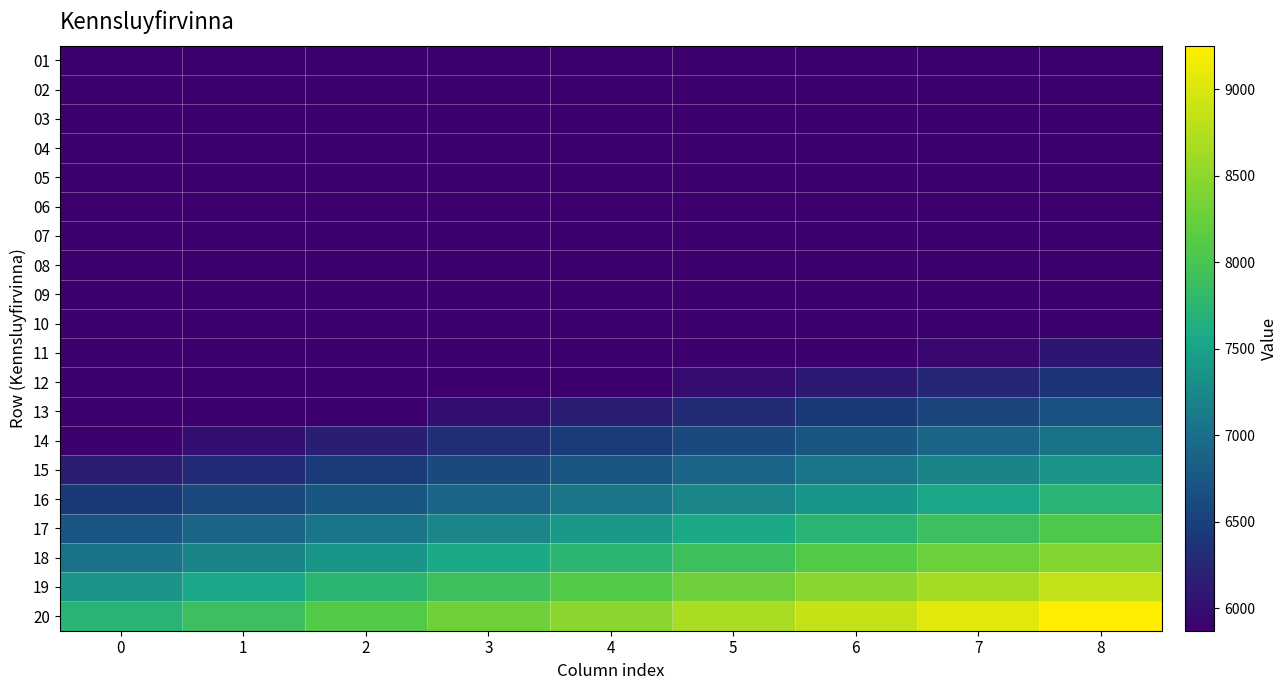

Reading left to right, transcribe all the data shown in this chart.

01: 0=5869.2	1=5869.2	2=5869.2	3=5869.2	4=5869.2	5=5869.2	6=5869.2	7=5869.2	8=5869.2
02: 0=5869.2	1=5869.2	2=5869.2	3=5869.2	4=5869.2	5=5869.2	6=5869.2	7=5869.2	8=5869.2
03: 0=5869.2	1=5869.2	2=5869.2	3=5869.2	4=5869.2	5=5869.2	6=5869.2	7=5869.2	8=5869.2
04: 0=5869.2	1=5869.2	2=5869.2	3=5869.2	4=5869.2	5=5869.2	6=5869.2	7=5869.2	8=5869.2
05: 0=5869.2	1=5869.2	2=5869.2	3=5869.2	4=5869.2	5=5869.2	6=5869.2	7=5869.2	8=5869.2
06: 0=5869.2	1=5869.2	2=5869.2	3=5869.2	4=5869.2	5=5869.2	6=5869.2	7=5869.2	8=5869.2
07: 0=5869.2	1=5869.2	2=5869.2	3=5869.2	4=5869.2	5=5869.2	6=5869.2	7=5869.2	8=5869.2
08: 0=5869.2	1=5869.2	2=5869.2	3=5869.2	4=5869.2	5=5869.2	6=5869.2	7=5869.2	8=5869.2
09: 0=5869.2	1=5869.2	2=5869.2	3=5869.2	4=5869.2	5=5869.2	6=5869.2	7=5869.2	8=5869.2
10: 0=5869.2	1=5869.2	2=5869.2	3=5869.2	4=5869.2	5=5869.2	6=5869.2	7=5869.2	8=5869.2
11: 0=5869.2	1=5869.2	2=5869.2	3=5869.2	4=5869.2	5=5869.2	6=5869.2	7=5957.4	8=6084.1
12: 0=5869.2	1=5869.2	2=5869.2	3=5869.2	4=5869.2	5=5989.0	6=6122.1	7=6255.2	8=6388.3
13: 0=5869.2	1=5869.2	2=5869.2	3=6009.0	4=6148.7	5=6288.5	6=6428.2	7=6568.0	8=6707.7
14: 0=5869.2	1=6016.0	2=6162.7	3=6309.4	4=6456.2	5=6602.9	6=6749.6	7=6896.4	8=7043.1
15: 0=6140.4	1=6293.9	2=6447.4	3=6600.9	4=6754.4	5=6907.9	6=7061.4	7=7215.0	8=7368.5
16: 0=6424.7	1=6585.3	2=6745.9	3=6906.6	4=7067.2	5=7227.8	6=7388.4	7=7549.0	8=7709.6
17: 0=6723.2	1=6891.3	2=7059.4	3=7227.5	4=7395.5	5=7563.6	6=7731.7	7=7899.8	8=8067.9
18: 0=7036.7	1=7212.6	2=7388.5	3=7564.4	4=7740.3	5=7916.2	6=8092.2	7=8268.1	8=8444.0
19: 0=7365.6	1=7549.8	2=7733.9	3=7918.1	4=8102.2	5=8286.4	6=8470.5	7=8654.6	8=8838.8
20: 0=7711.0	1=7903.7	2=8096.5	3=8289.3	4=8482.1	5=8674.8	6=8867.6	7=9060.4	8=9253.2